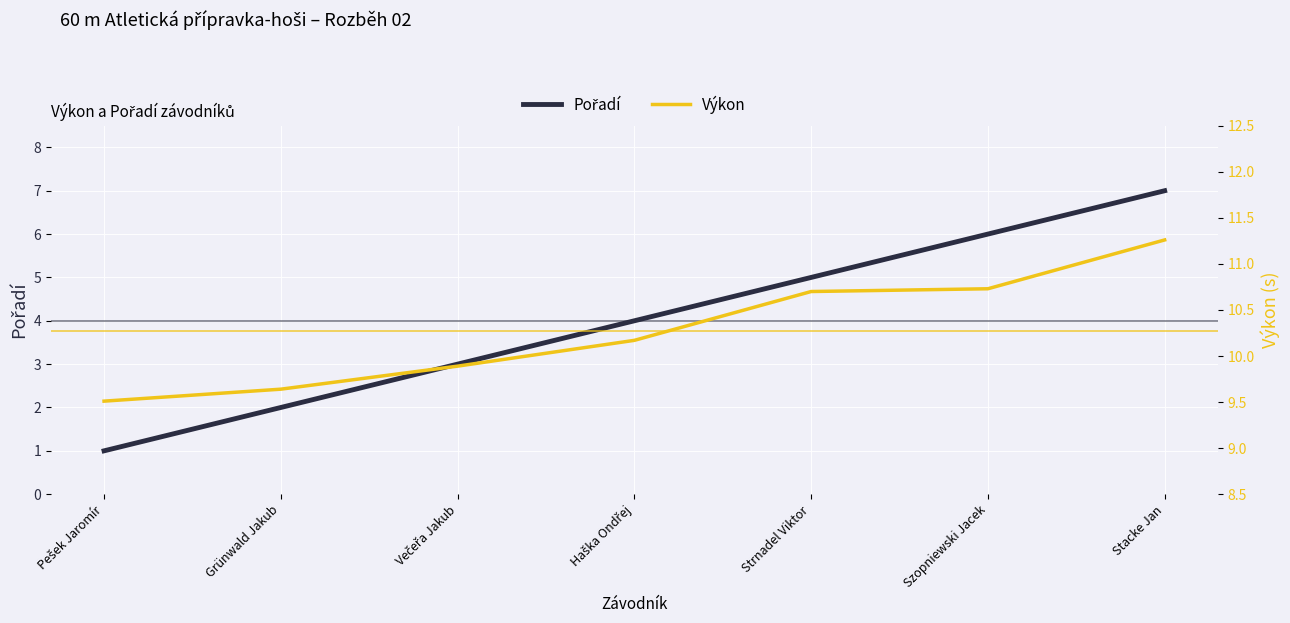

At Večeřa Jakub, list the series in order from smallest to largest.

Pořadí, Výkon